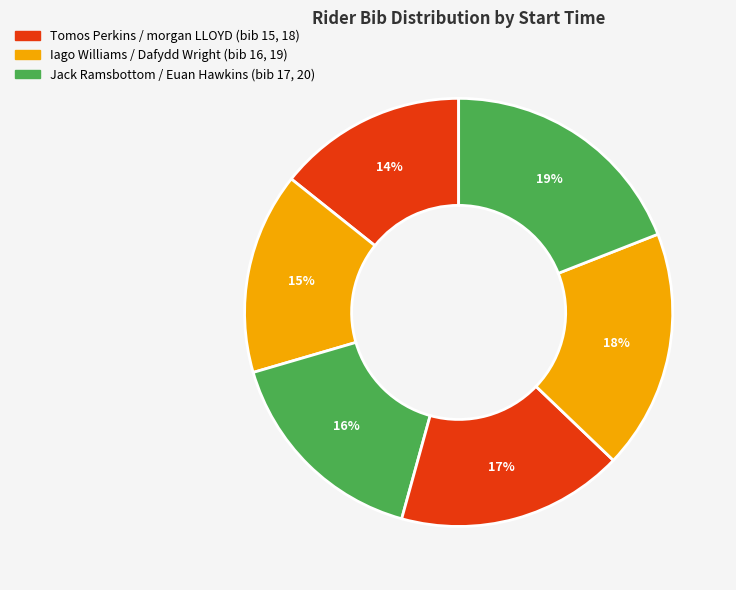

How many segments does this pie chart have?

6